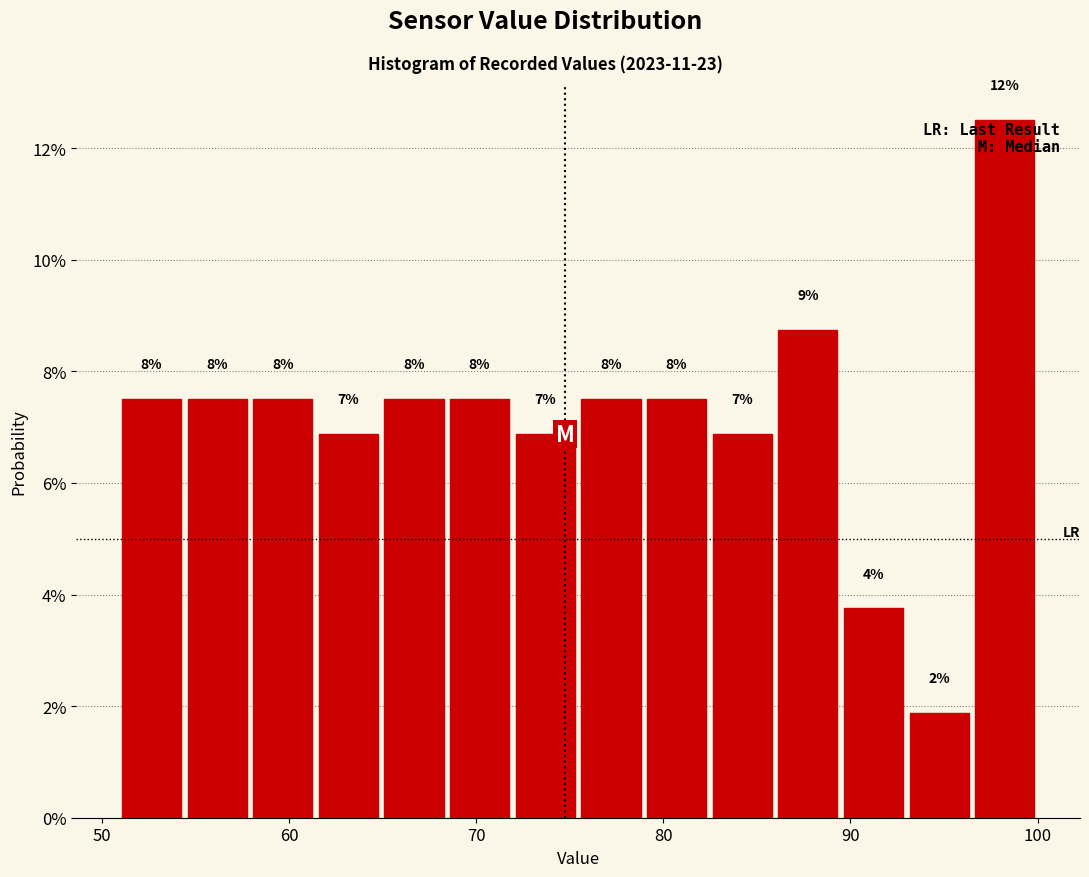

Around what value on the x-axis is the tallest bar? Give the approximate position of its centre, as read against the axis.

98